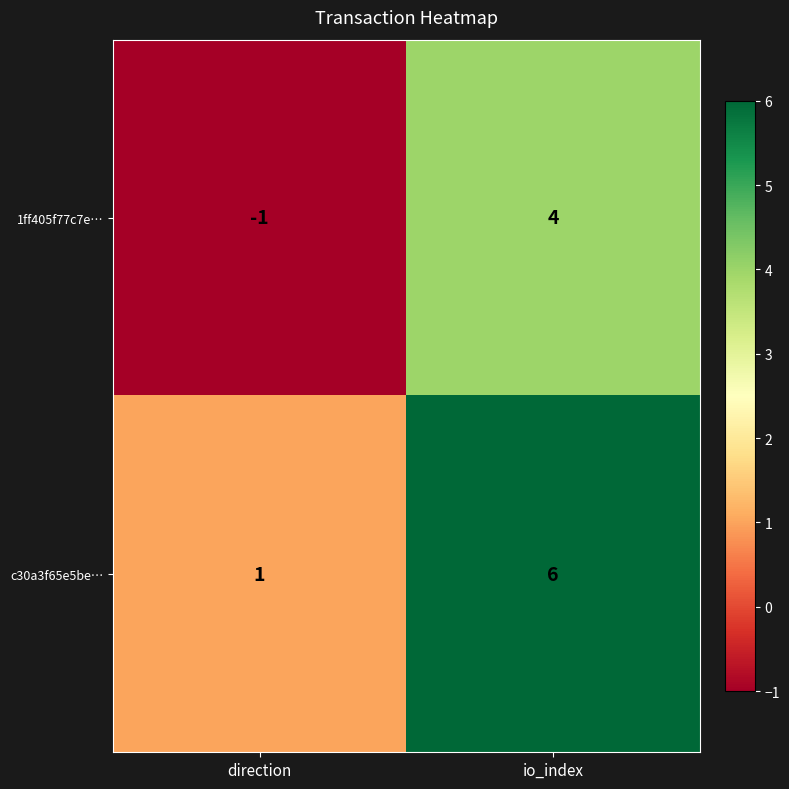

Rank the categories by 1ff405f77c7e… value from lowest to highest.

direction, io_index